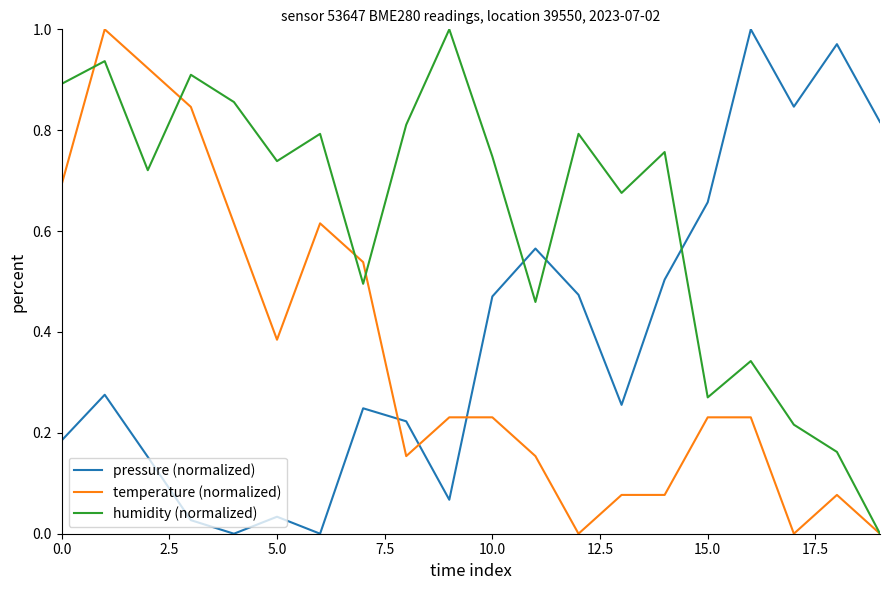

What is the sum of all temperature (normalized) values?

7.1